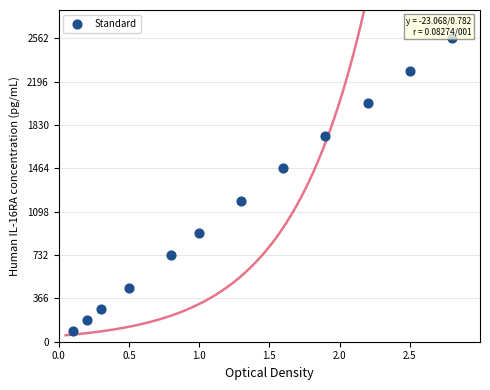

What is the range of Y values (max minus min)?

2470.5